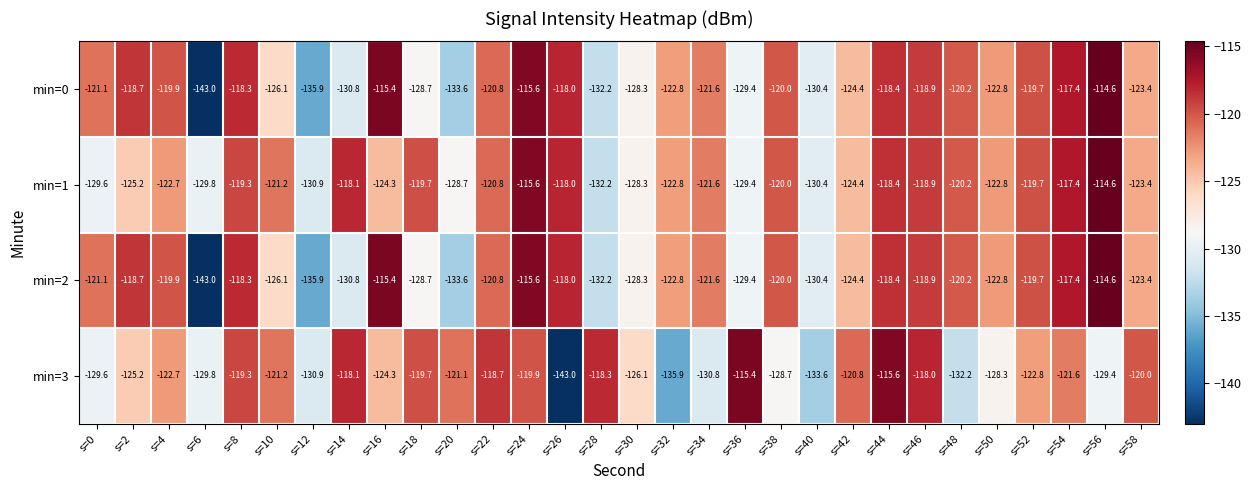

At which label does min=2 reach its peak?

s=56